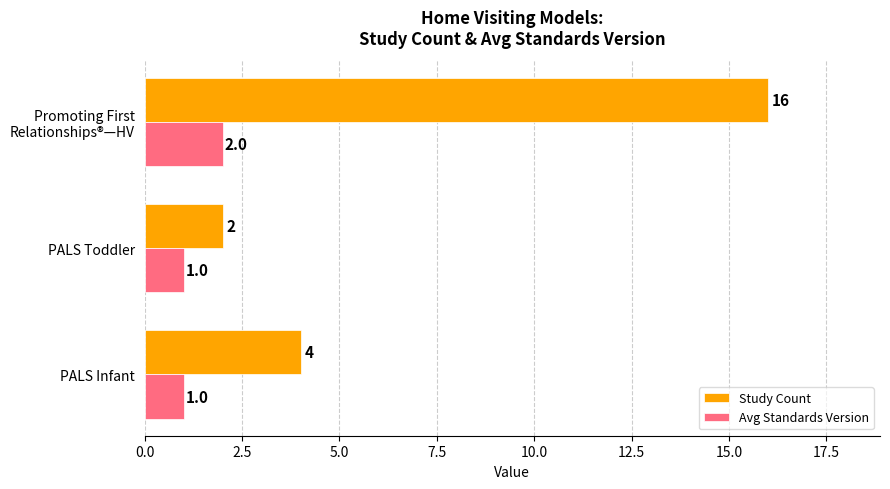

What is the greatest value displayed?

16